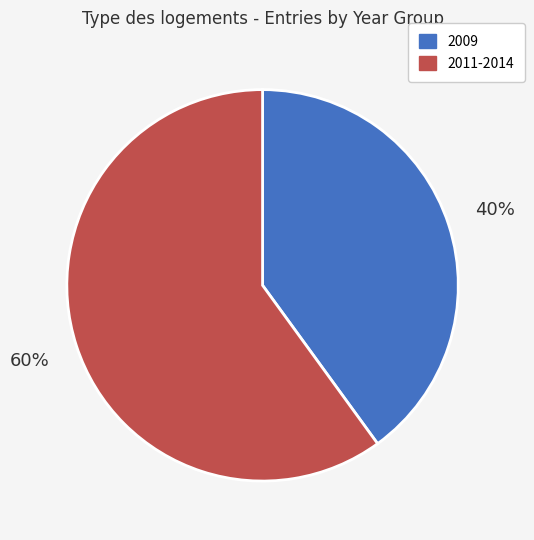

Between 2009 and 2011-2014, which is larger?

2011-2014